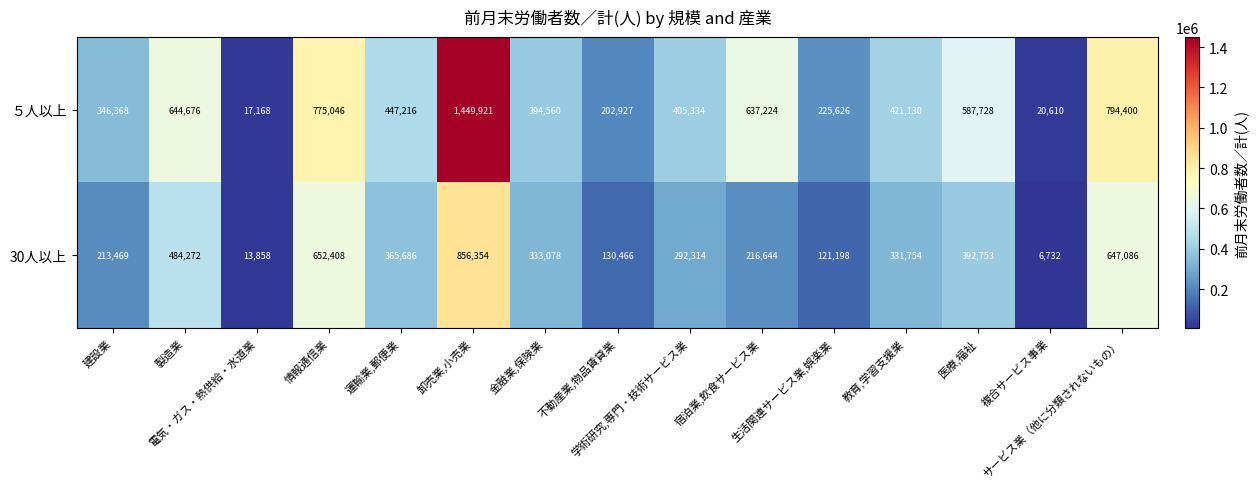

Which series has the widest spread of values?

５人以上